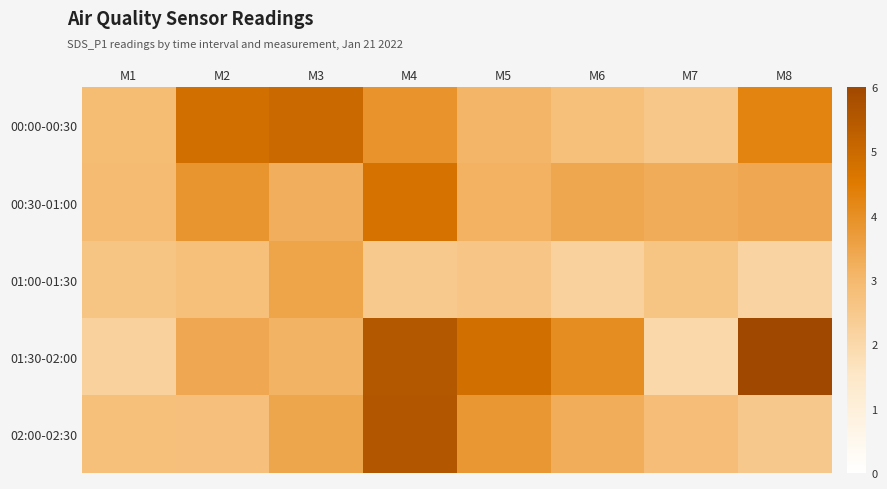

Which series has the widest spread of values?

01:30-02:00